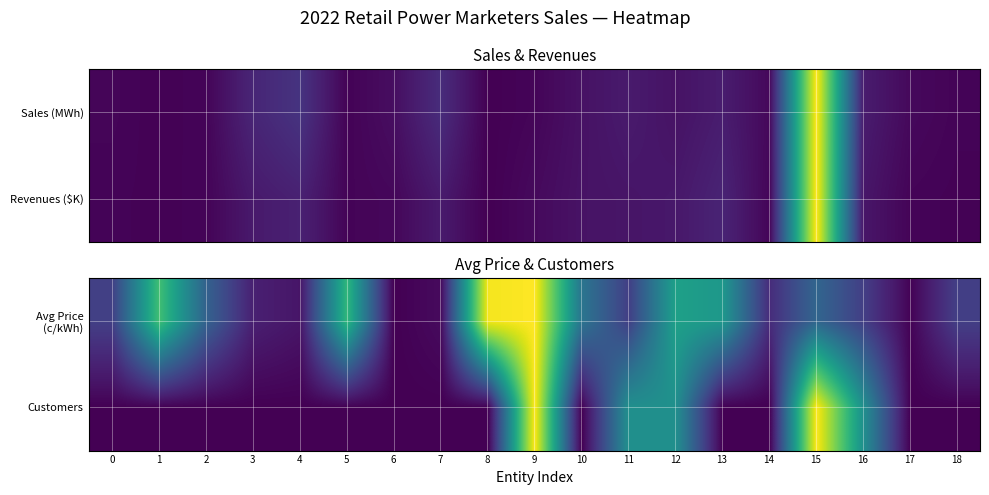

List the labels in order of Avg Price (c/kWh) value, smallest first.

6, 17, 7, 4, 3, 14, 16, 11, 18, 0, 2, 15, 10, 13, 12, 5, 1, 8, 9